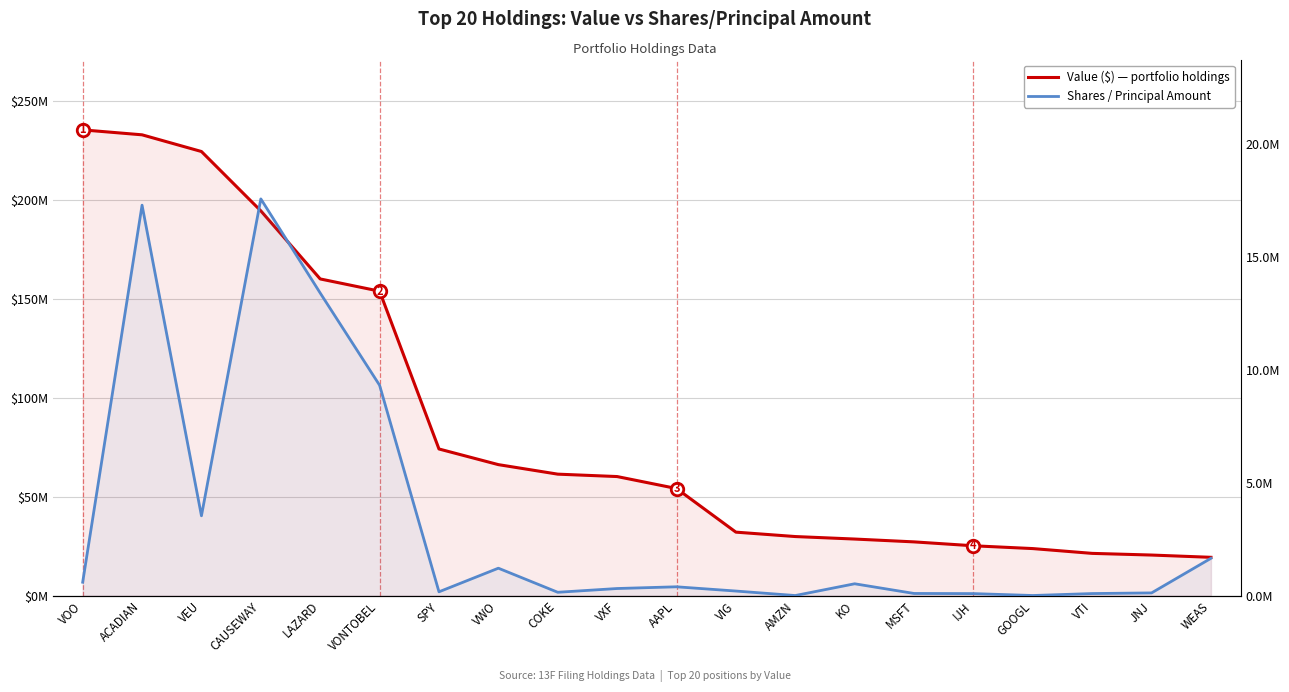

How many distinct data groups are displayed?

2